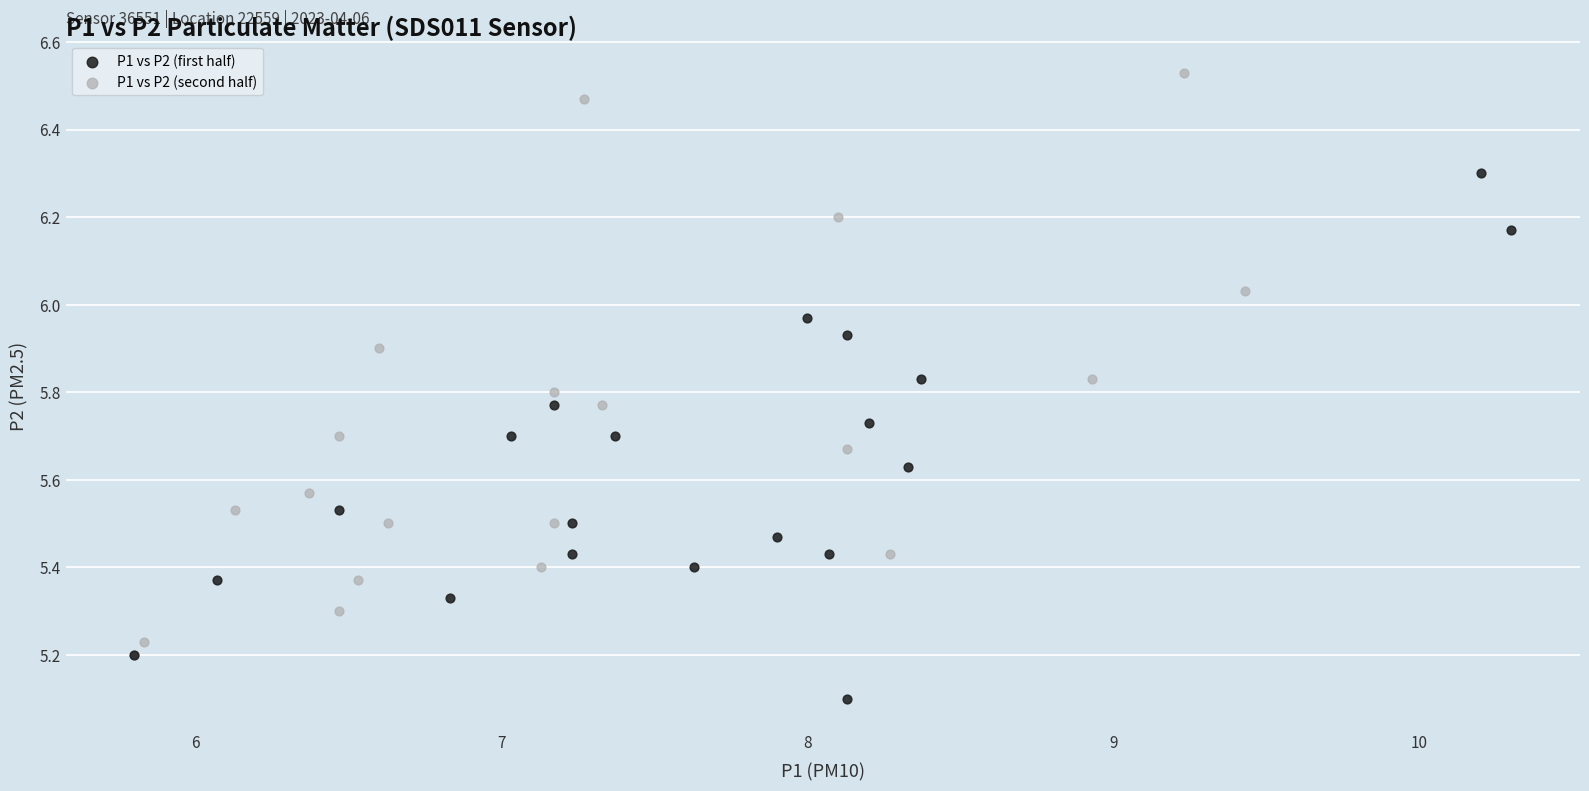

Which series reaches the minimum Y coordinate?

P1 vs P2 (first half)